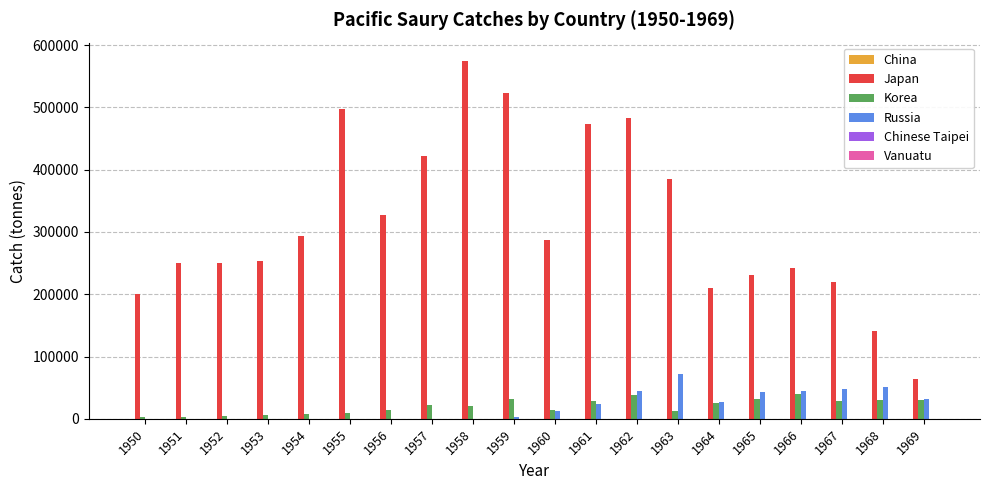

Which series has the largest total across all categories?

Japan